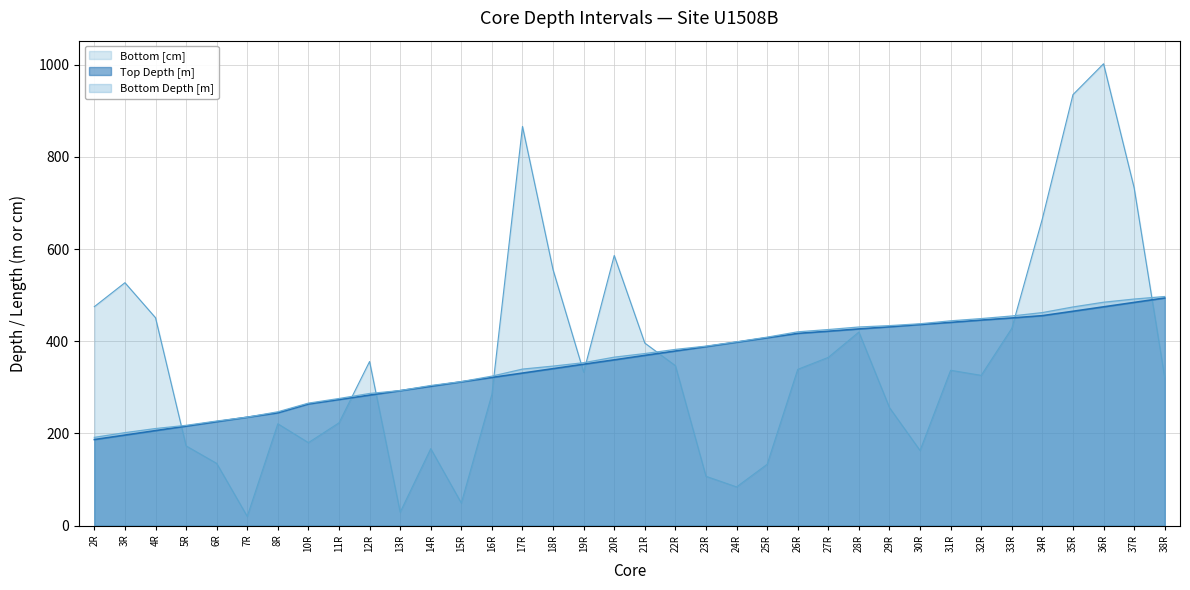

Where is Bottom Depth [m] nearest to the value 344?

18R